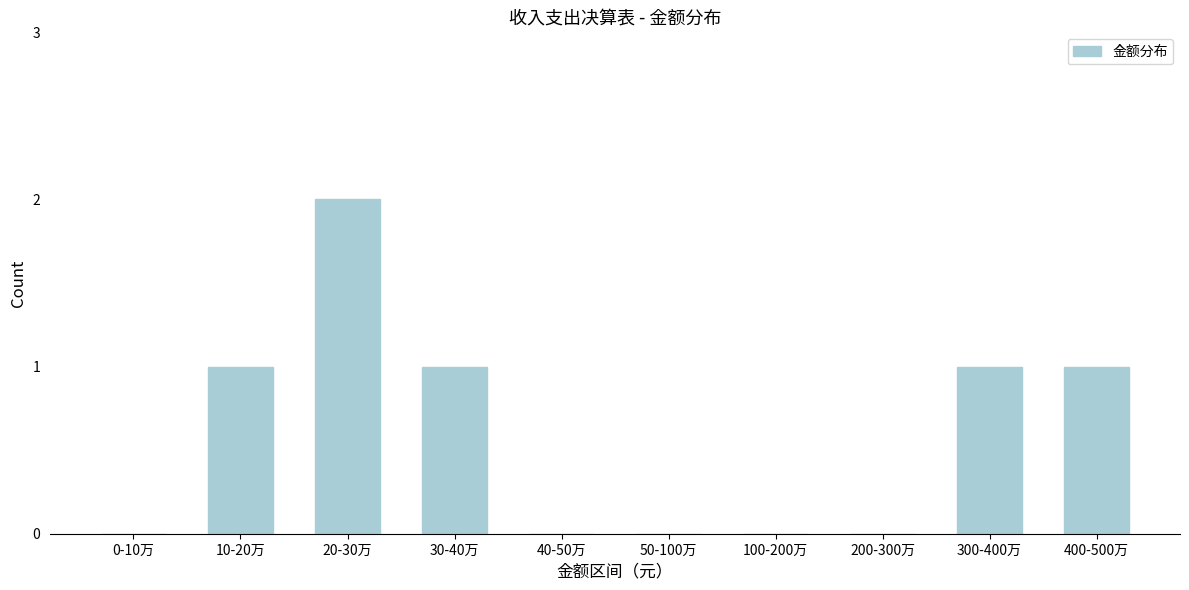

Reading left to right, list all the values displayed in this chart.

0-10万=0	10-20万=1	20-30万=2	30-40万=1	40-50万=0	50-100万=0	100-200万=0	200-300万=0	300-400万=1	400-500万=1